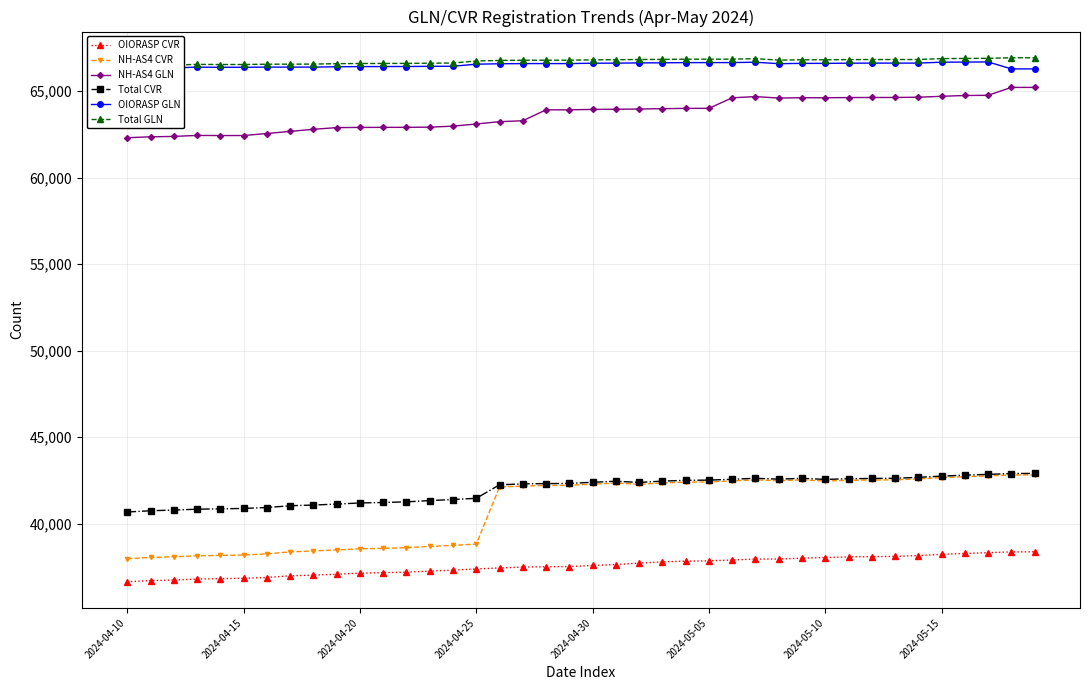

True or false: NH-AS4 CVR and OIORASP CVR cross at least once.

False